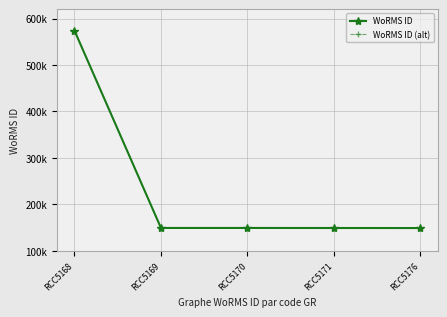

Is this an area chart (filled region under the line)?

No